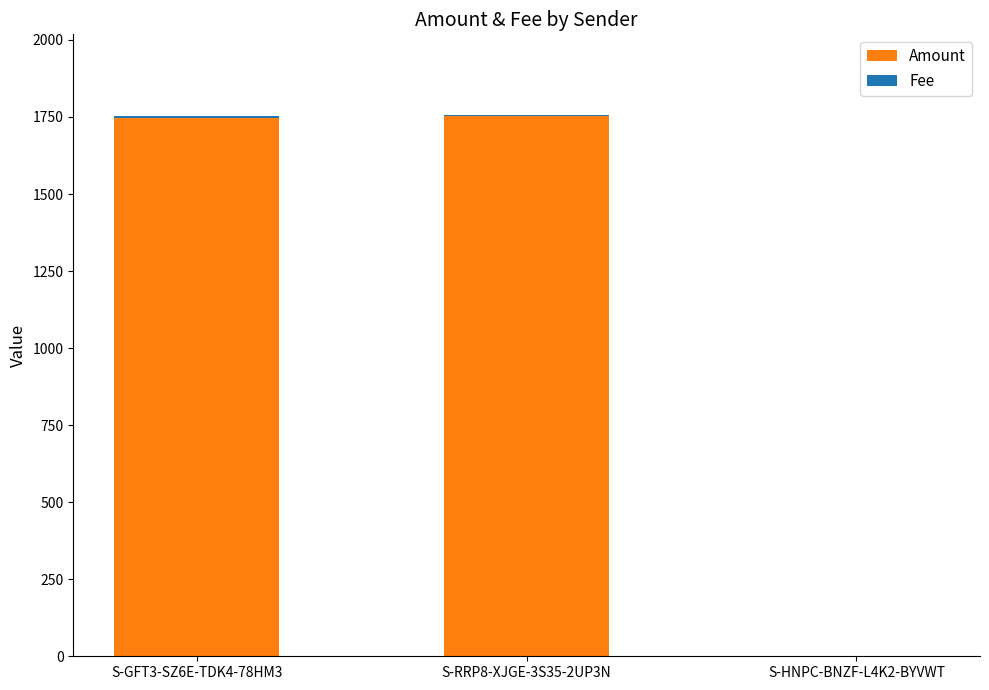

Where is Amount nearest to the value 876?

S-GFT3-SZ6E-TDK4-78HM3